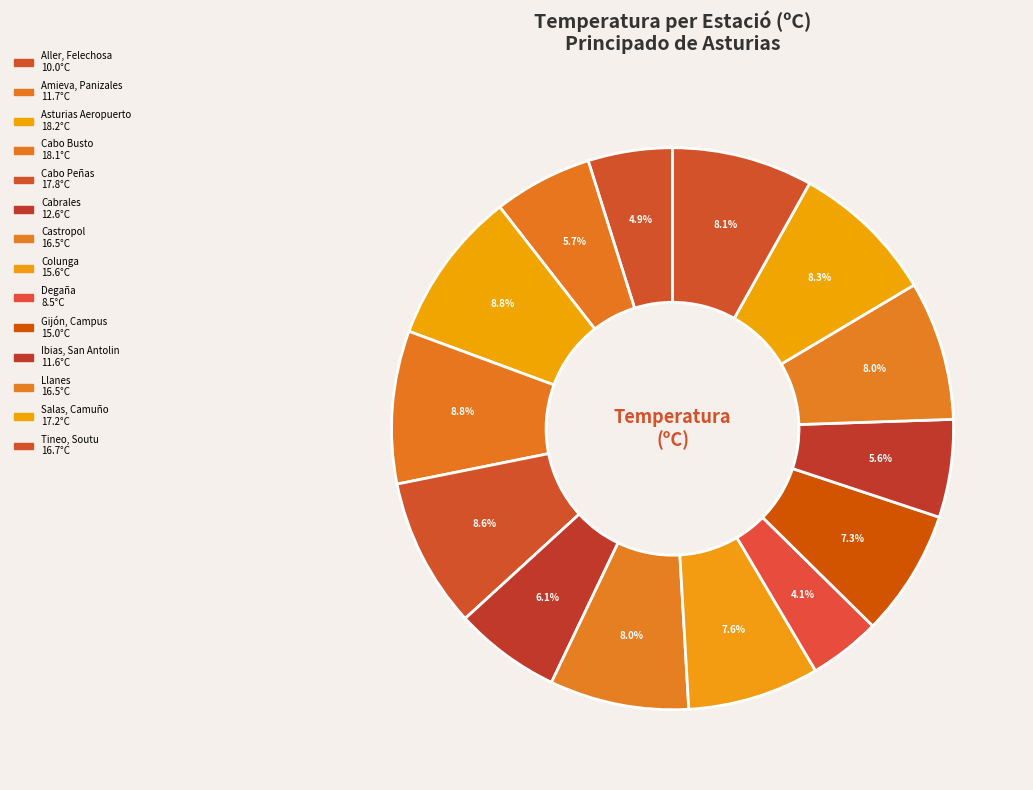

How many slices are in this pie chart?

14